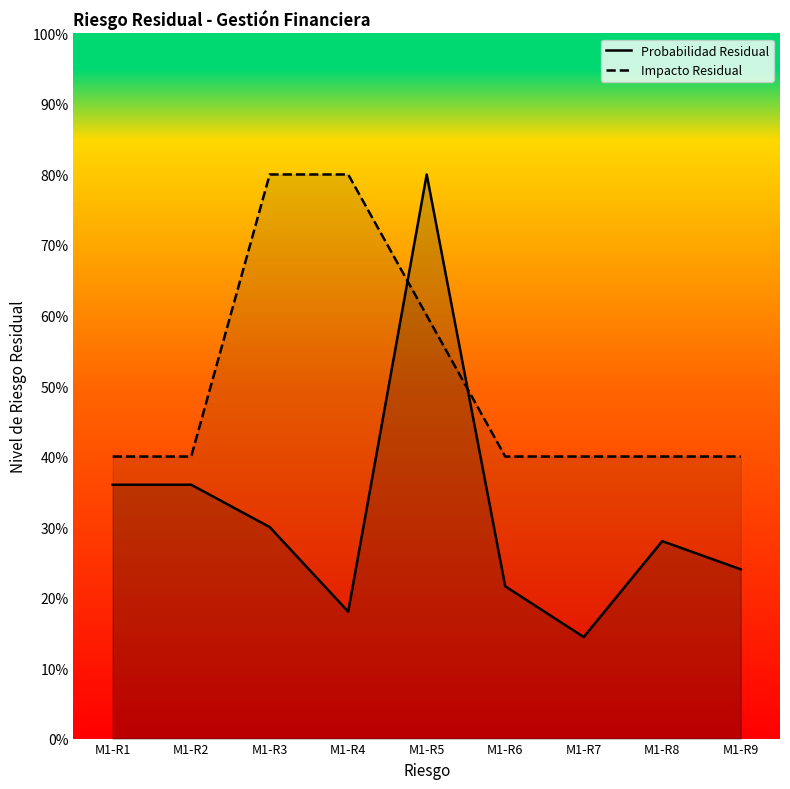

Is it true that Impacto Residual equals 0.1 at M1-R2?

False